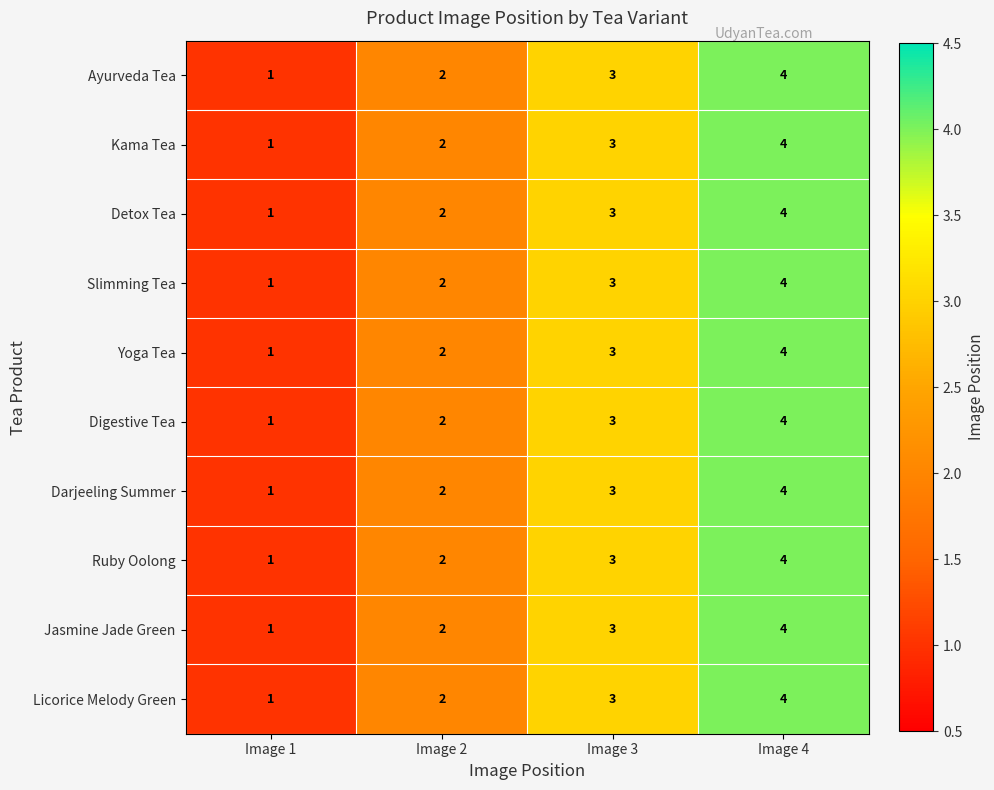

Is it true that Jasmine Jade Green equals 3 at Image 2?

False